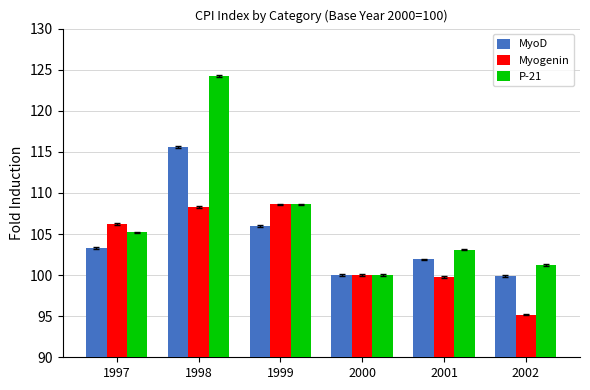

What is the maximum value for P-21?

124.2